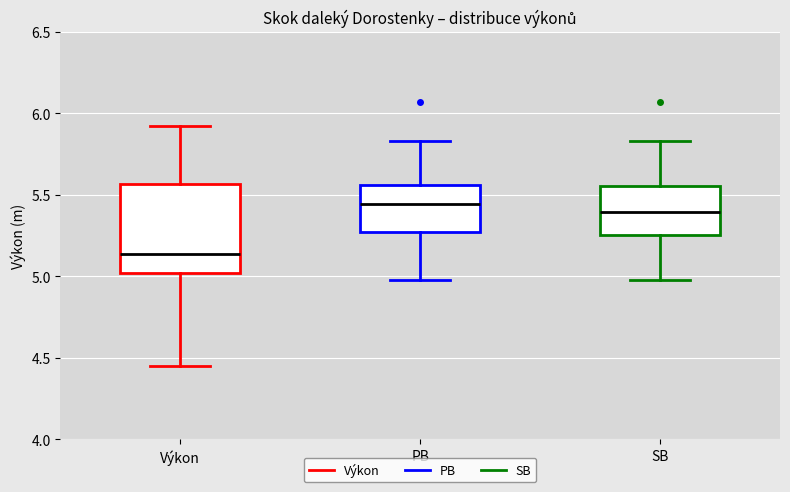

Reading left to right, read every box against the y-axis: the position of its median line, the range the box covers, and the ends of its whiskers. The values are not printed on the chart, so give them approximately, as read against the axis.

Výkon: median 5.15, box 5.00 to 5.55, whiskers 4.45 to 5.90
PB: median 5.45, box 5.25 to 5.55, whiskers 5.00 to 5.85
SB: median 5.40, box 5.25 to 5.55, whiskers 5.00 to 5.85